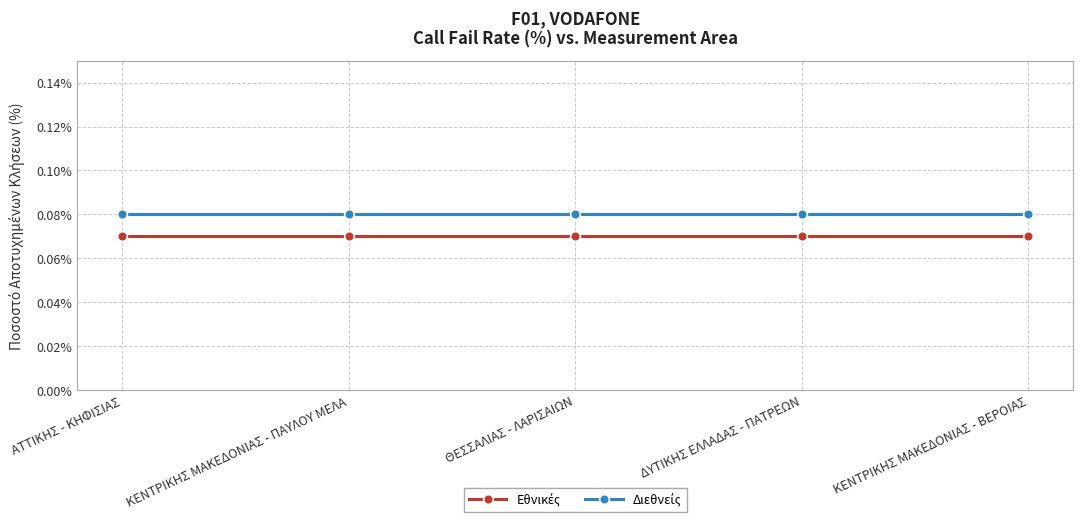

At how many categories does at least one series exceed 0?

5